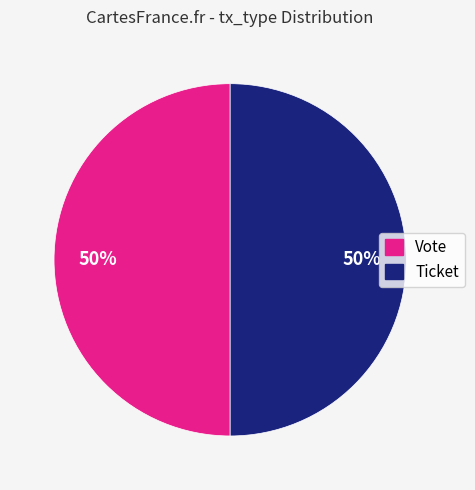

Do Vote and Ticket together represent more than half of the pie?

Yes